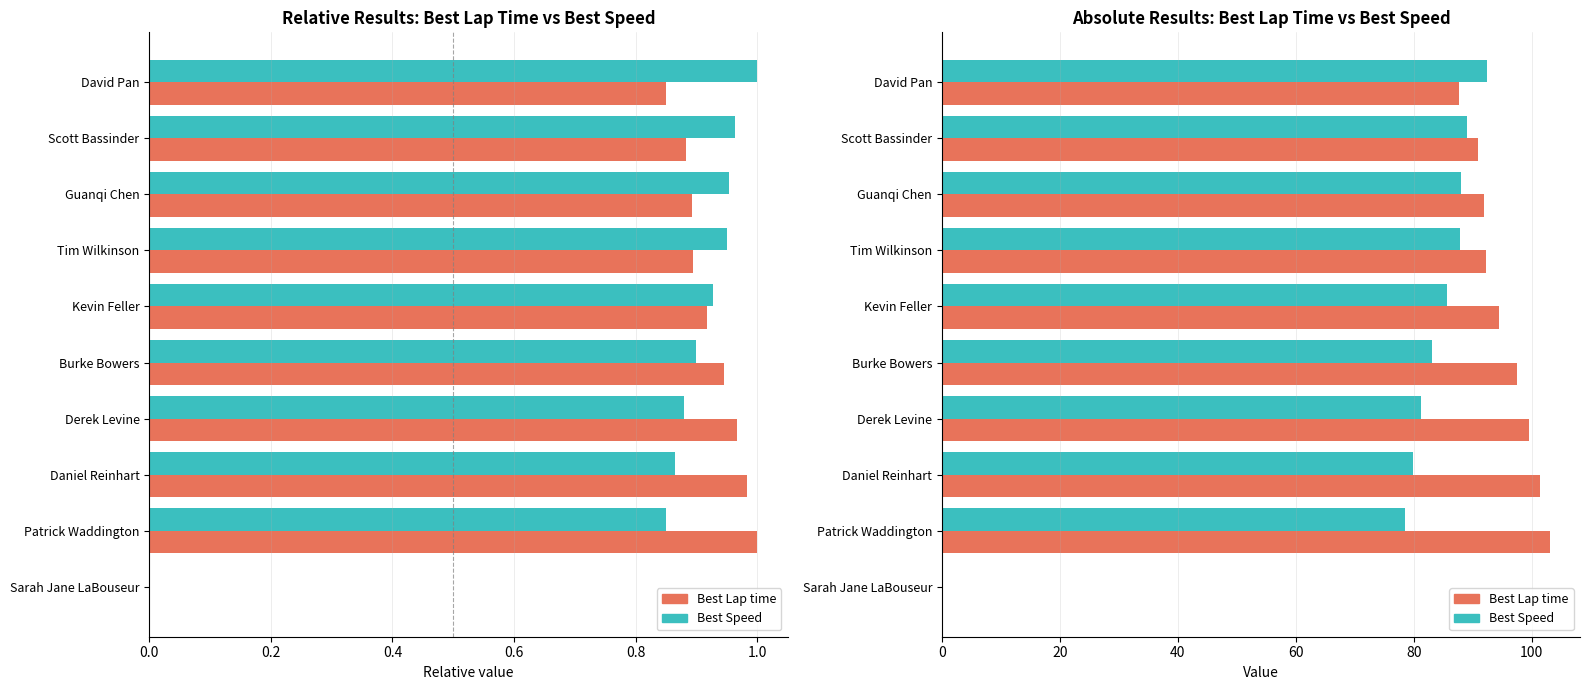

True or false: Best Lap time has a value of 92.2 at Tim Wilkinson.

True